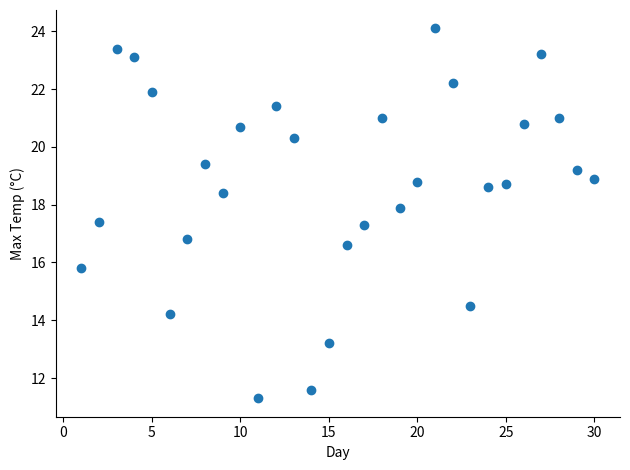

What is the range of Y values (max minus min)?

12.8